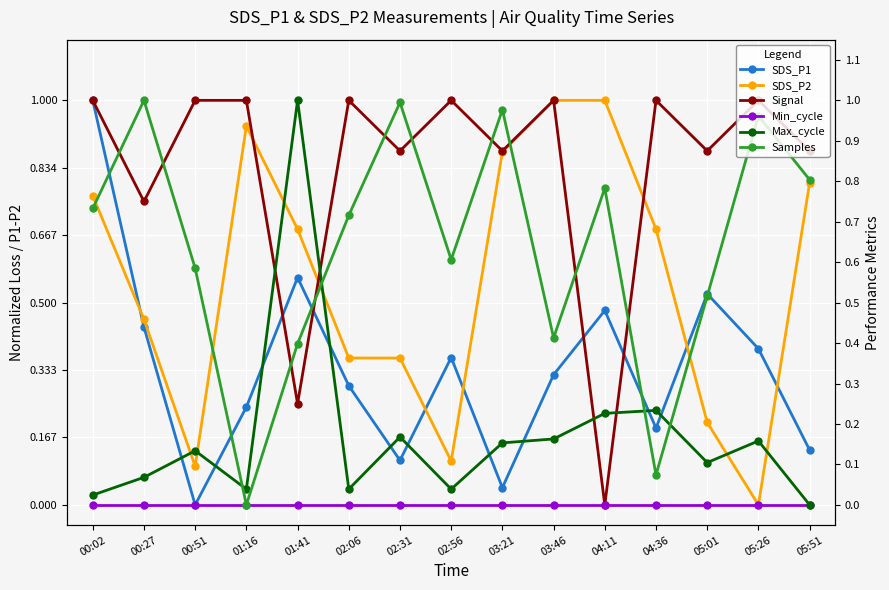

Which series has the largest total across all categories?

Signal